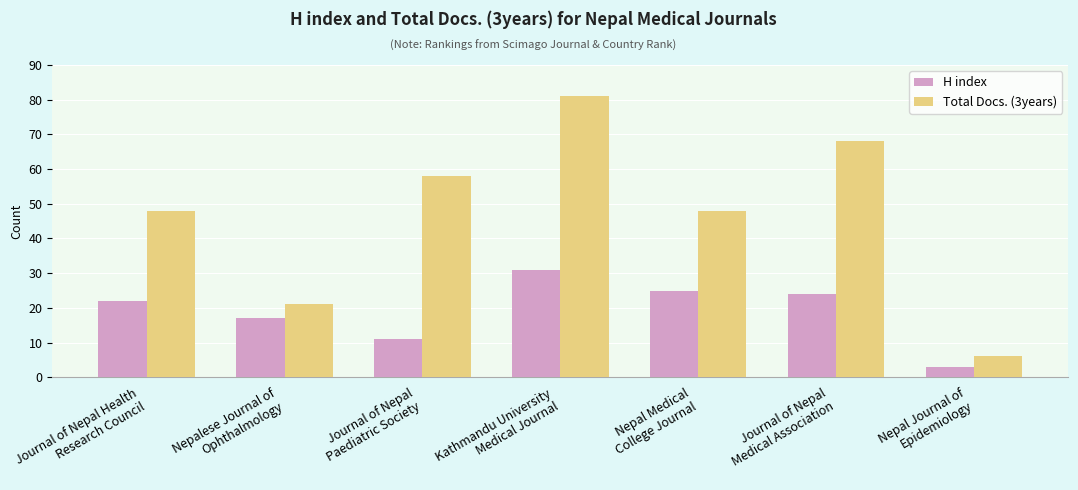

What is the sum of all Total Docs. (3years) values?

330